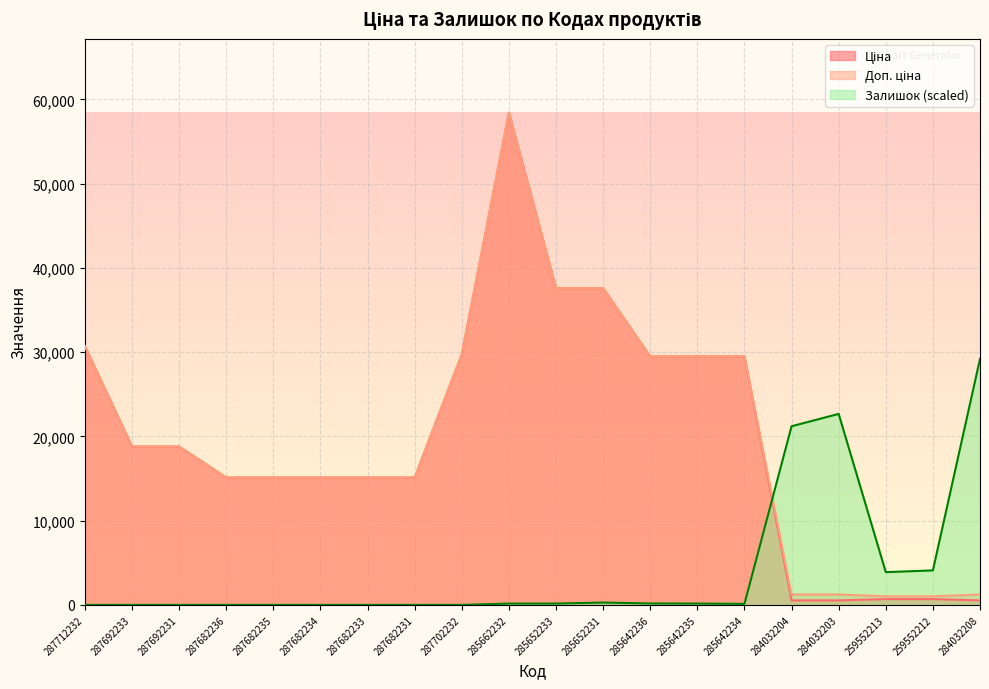

At which label does Ціна first exceed 18796?

287712232